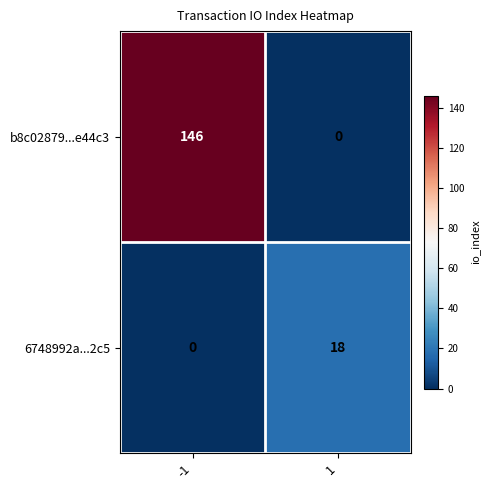

What is the average value of the b8c02879...e44c3 series?

73